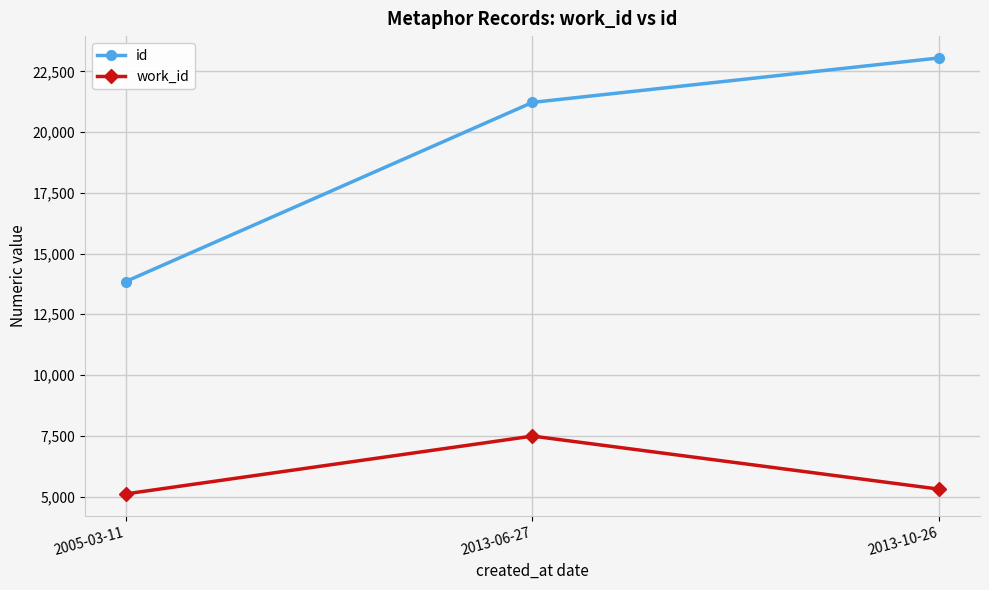

How many distinct data groups are displayed?

2